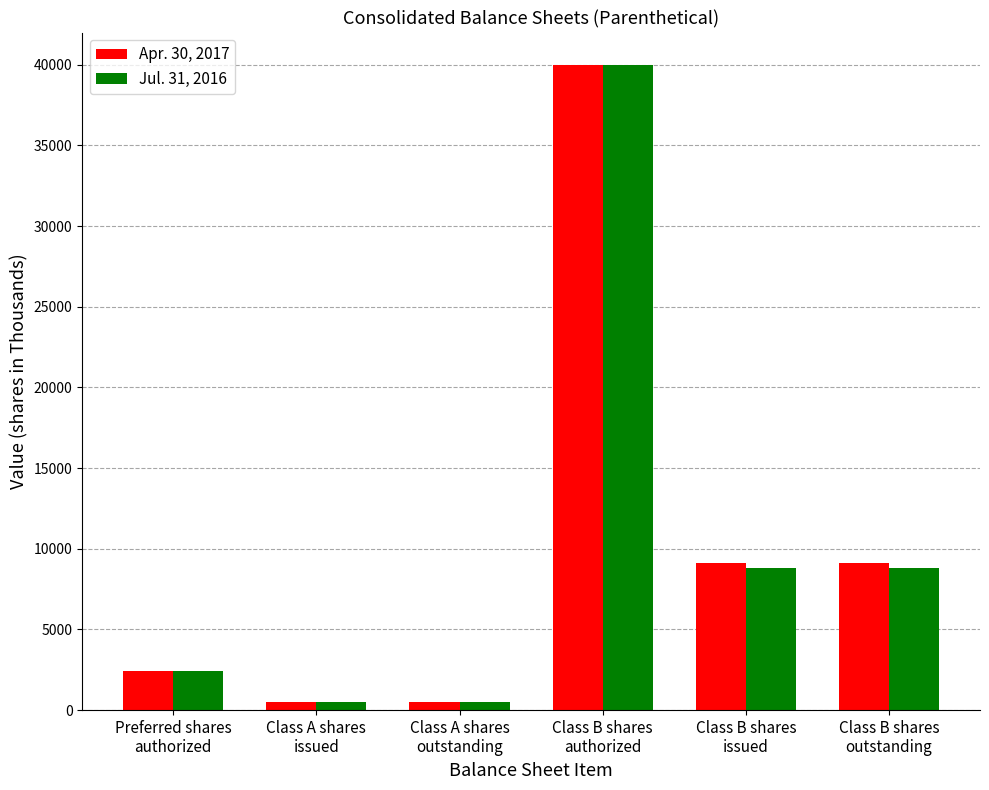

What is the difference between the maximum and minimum values in the Apr. 30, 2017 series?

39475